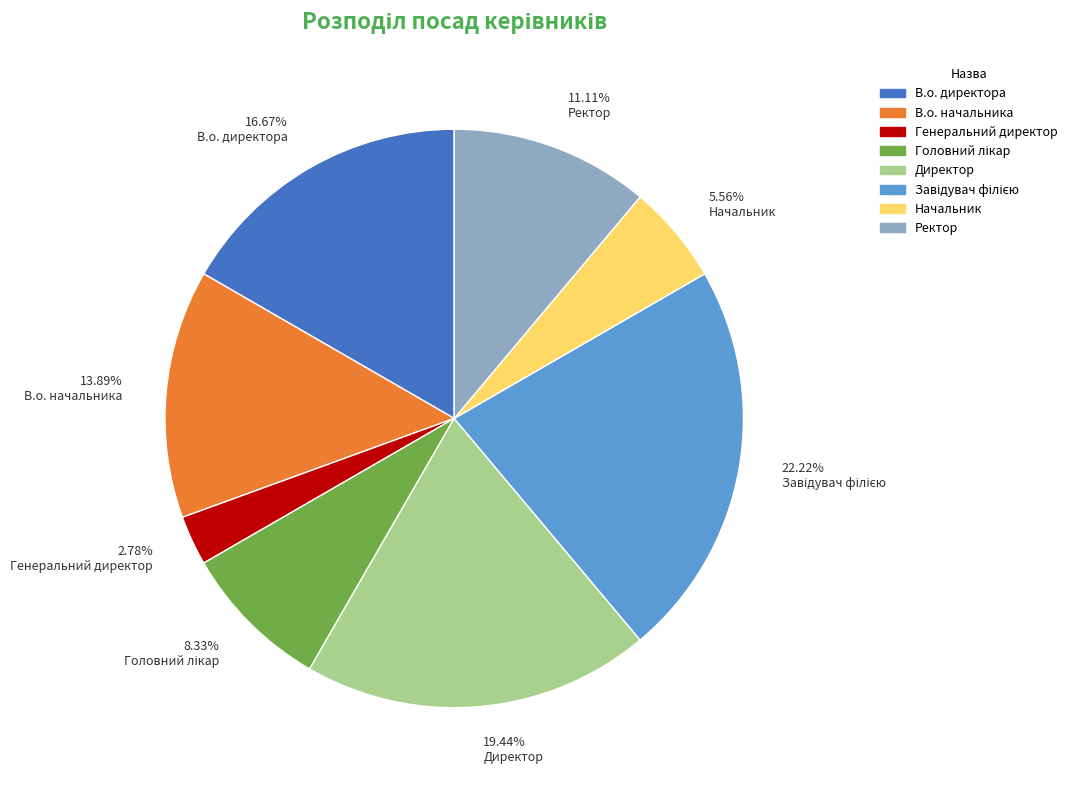

To the nearest percent, what is the difference between the largest and smallest slice percentages?

19%